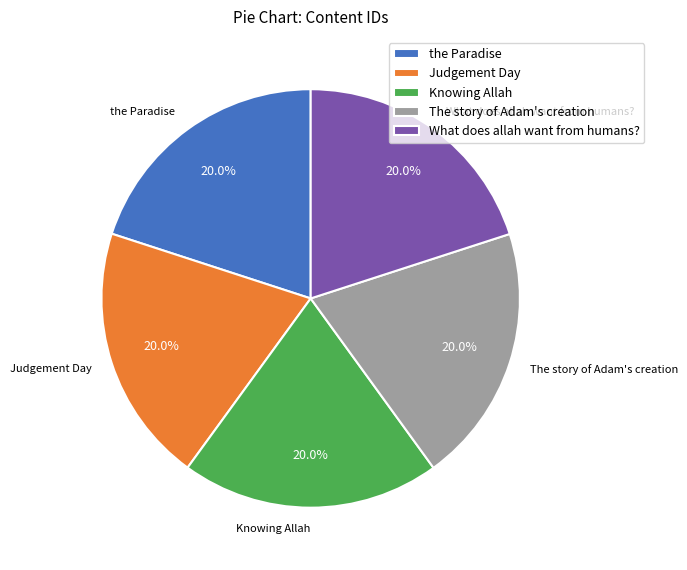

Approximately how many times larger is the value at What does allah want from humans? compared to Judgement Day?

1.0